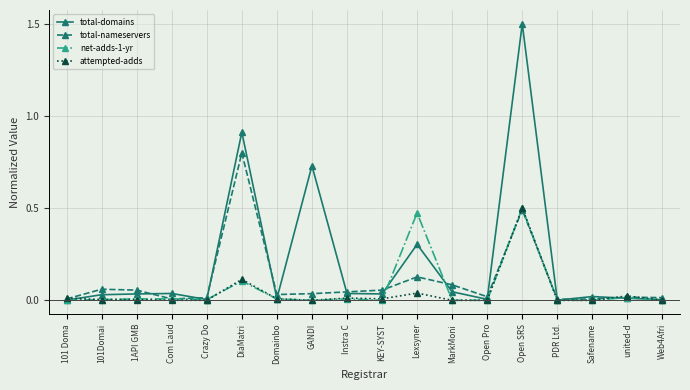

How many times do total-nameservers and attempted-adds cross each other?

5